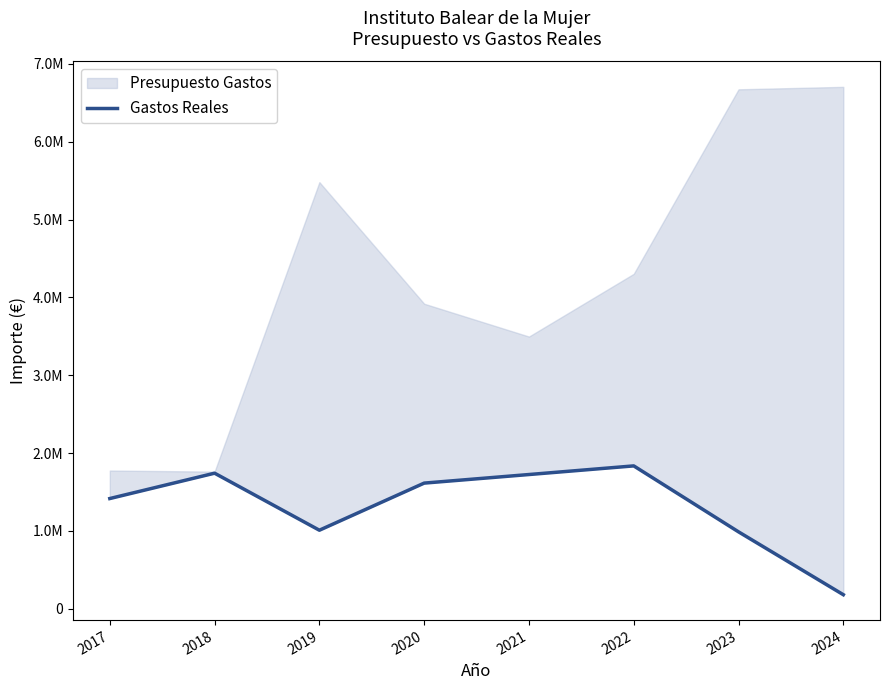

How many data points does each series have?

8